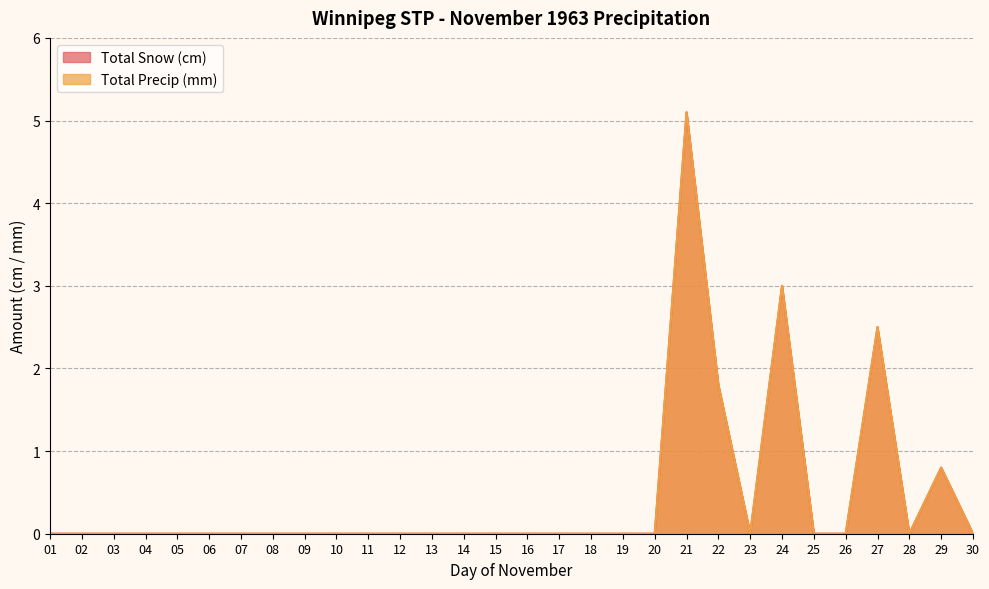

Which series has the widest spread of values?

Total Snow (cm)